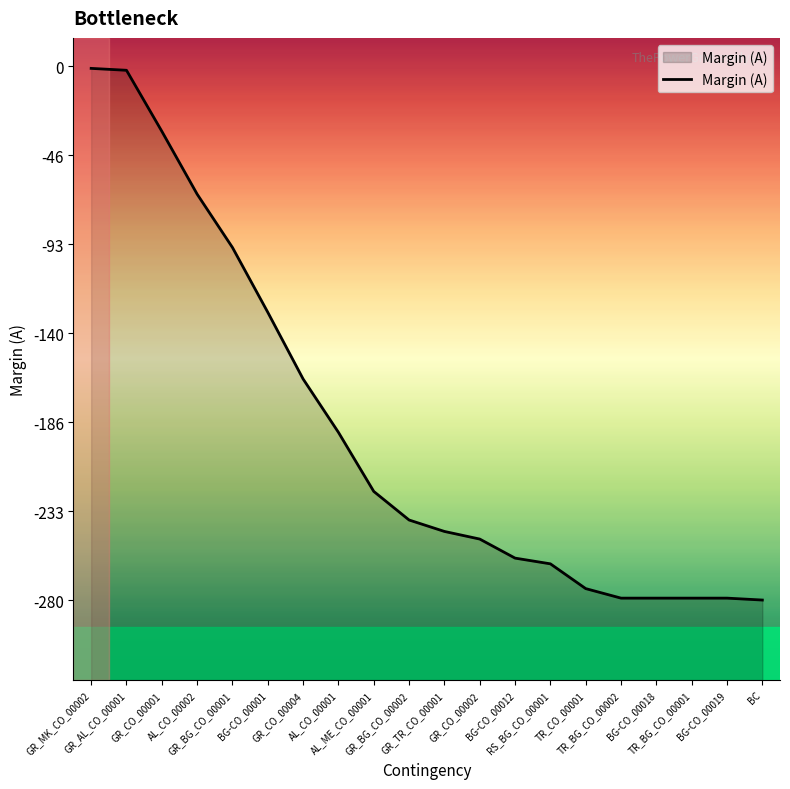

The chart shows a value of -3 at GR_AL_CO_00001. True or false?

False